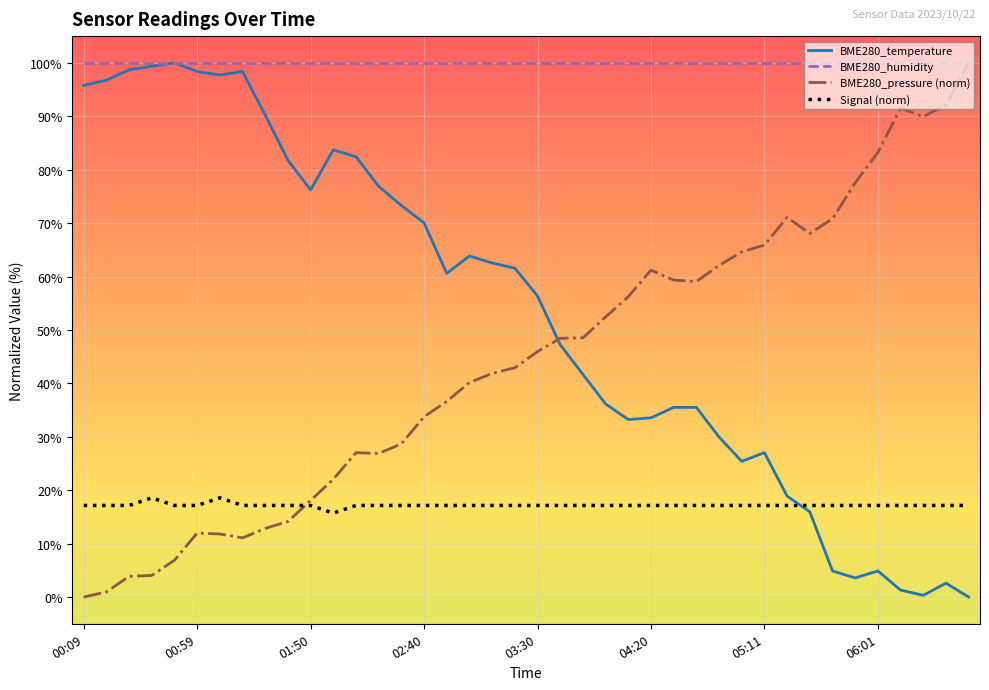

Does the chart display data point markers on the line(s)?

No